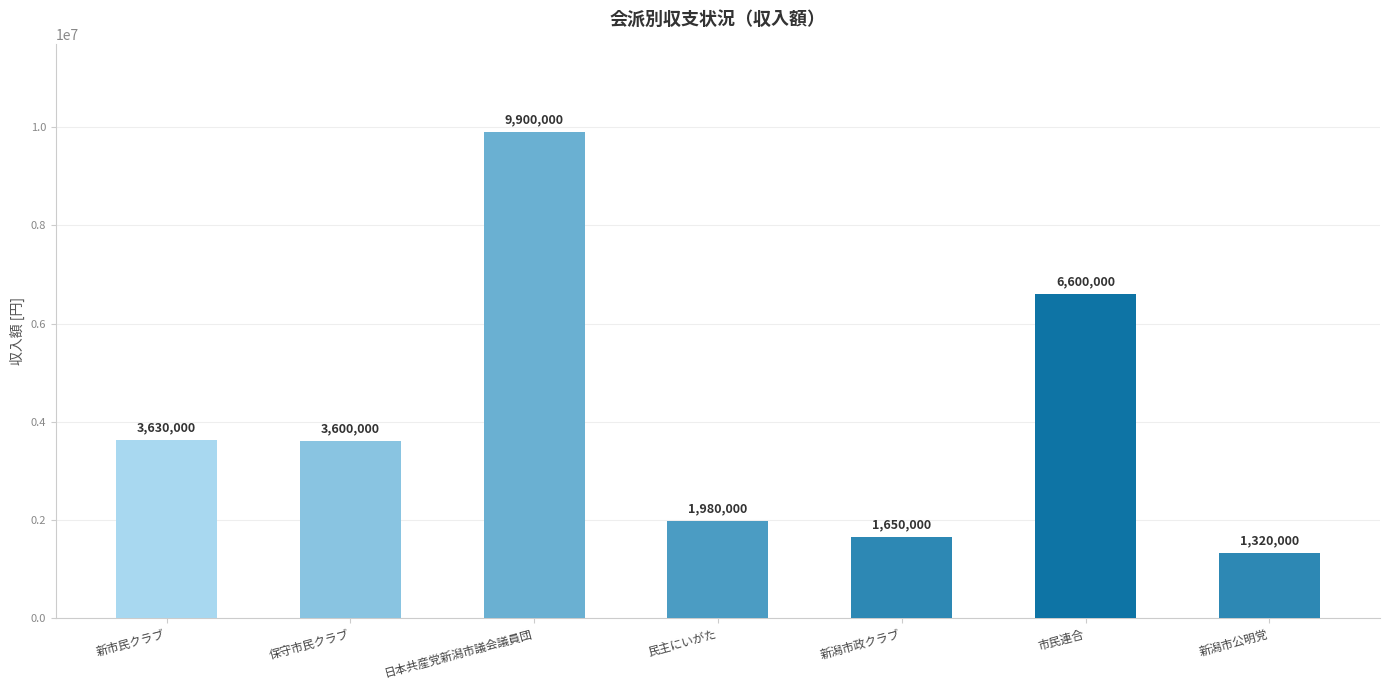

List the labels in order of value, largest first.

日本共産党新潟市議会議員団, 市民連合, 新市民クラブ, 保守市民クラブ, 民主にいがた, 新潟市政クラブ, 新潟市公明党